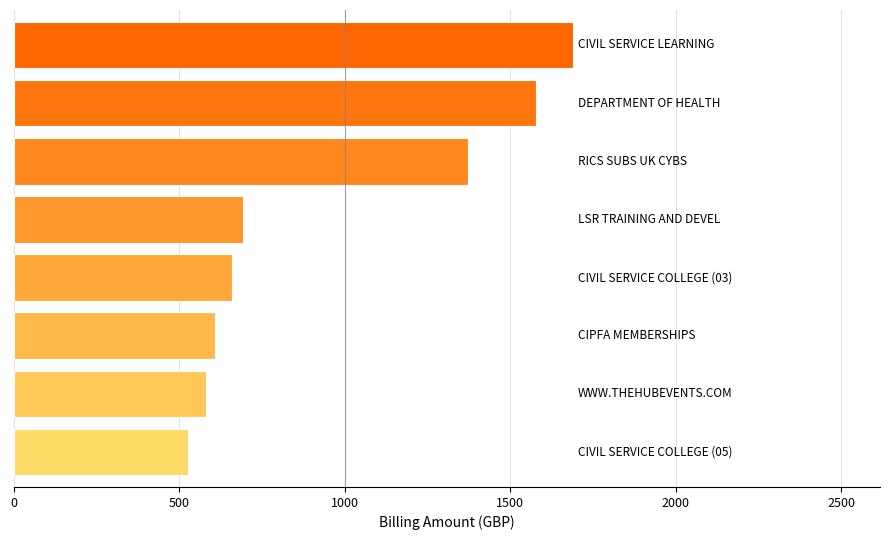

What is the difference between the maximum and minimum values?

1162.4